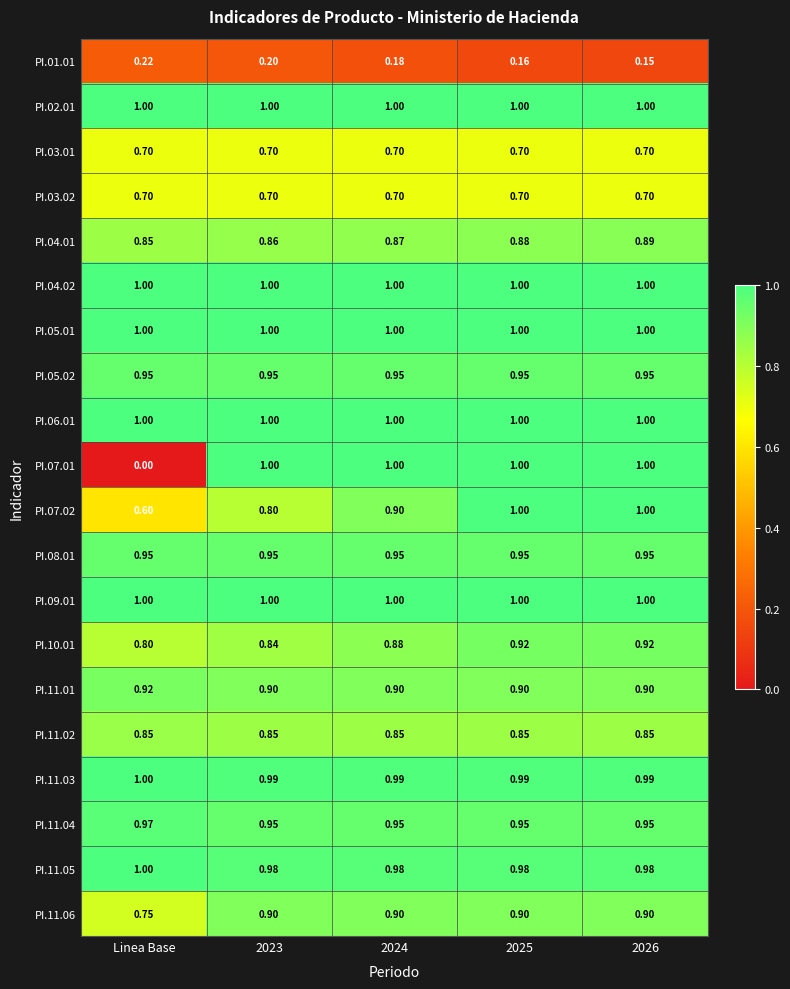

Is the value of PI.02.01 at 2026 greater than the value of PI.07.02 at Linea Base?

Yes